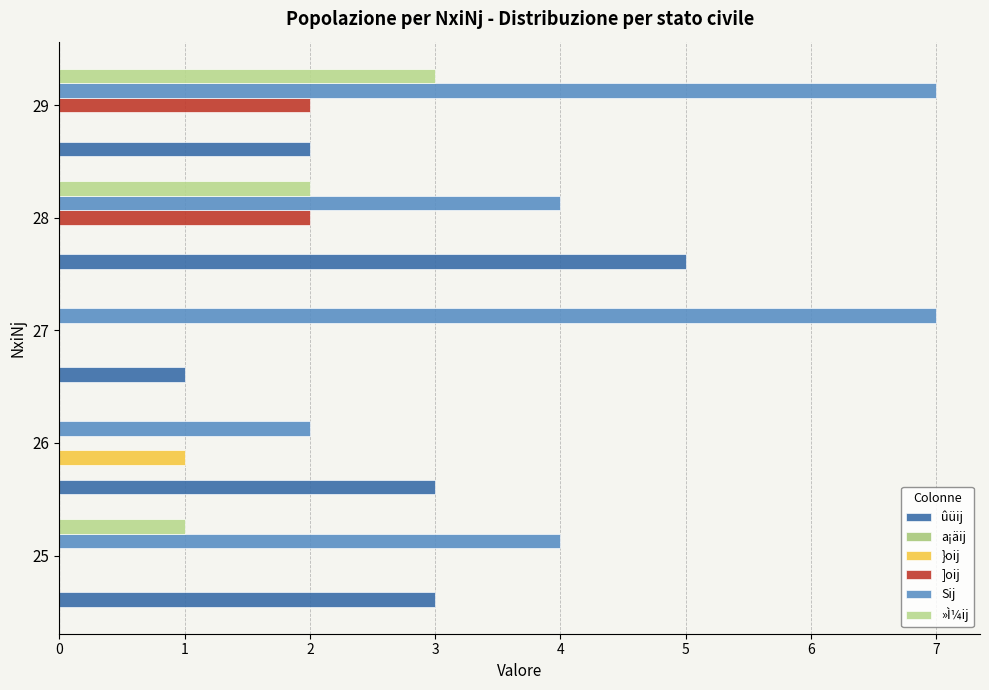

At how many categories does at least one series exceed 0?

5